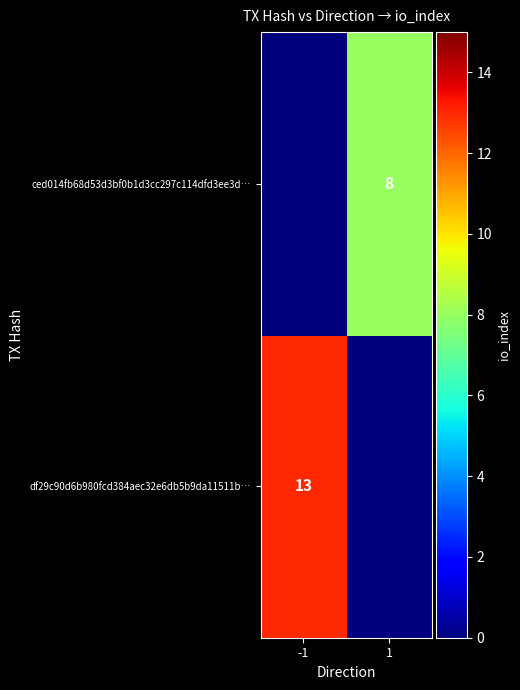

True or false: ced014fb68d53d3bf0b1d3cc297c114dfd3ee3d… has a value of 8 at 1.

True